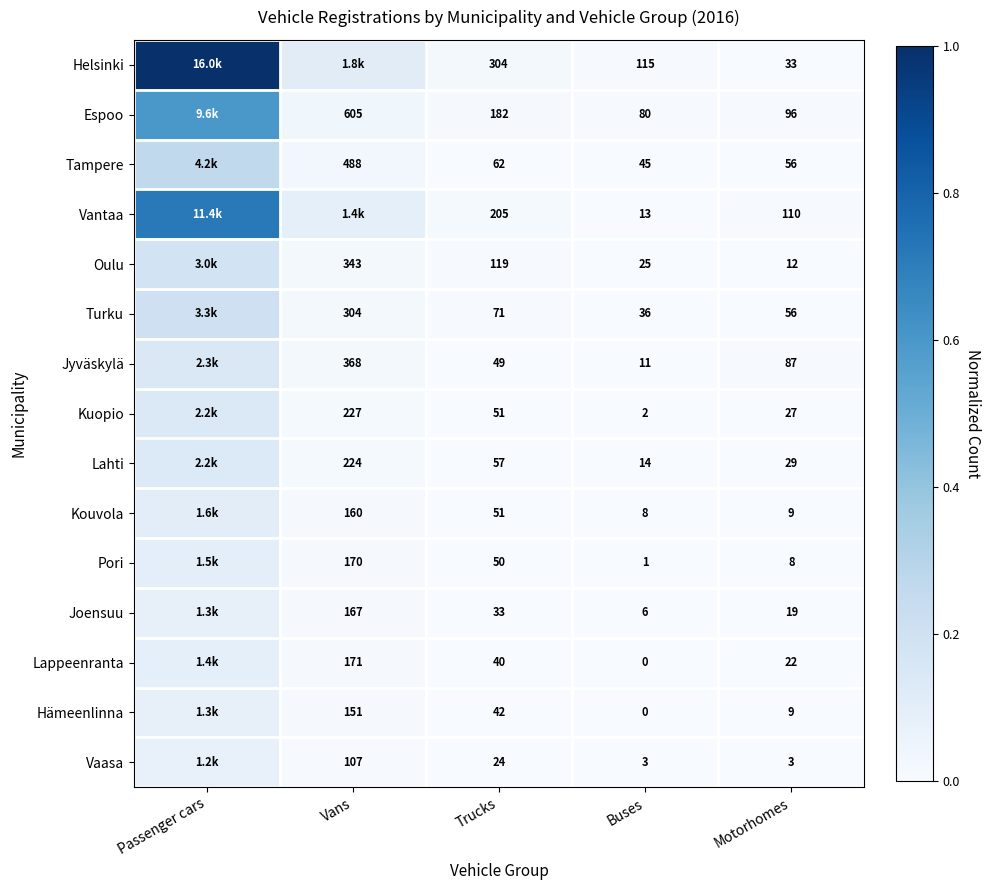

Which category has the highest value in the Lahti series?

Passenger cars